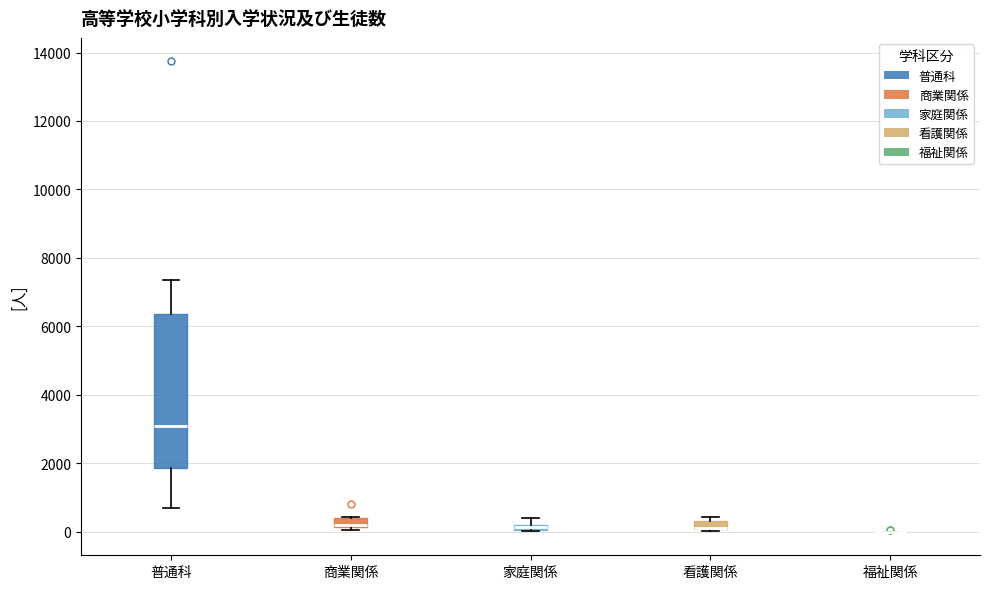

Which box is the tallest, from its lower edge to its upper edge?

普通科